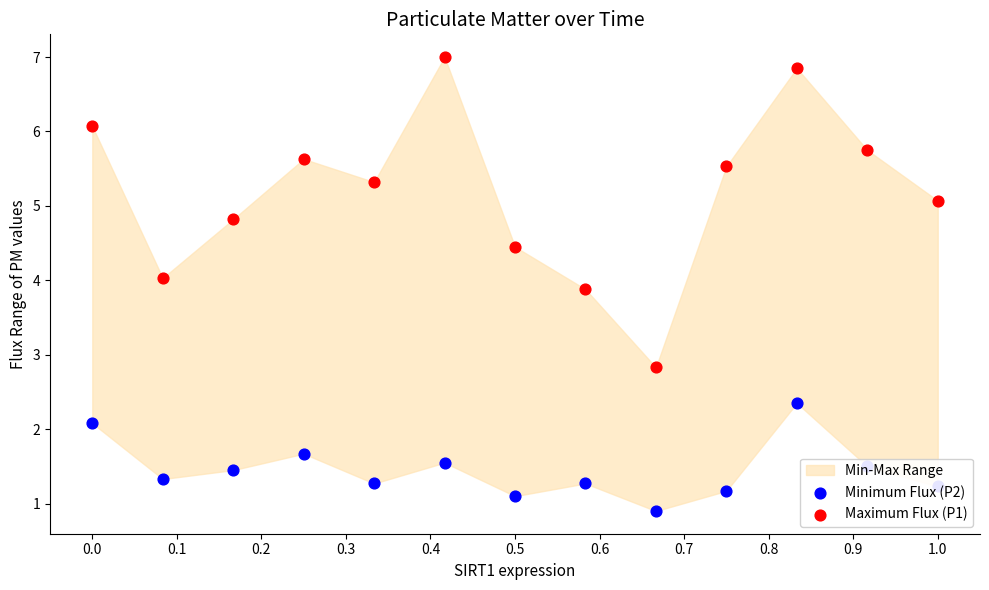

Is the value of Maximum Flux (P1) at 0.5 greater than the value of Minimum Flux (P2) at 0.3?

Yes